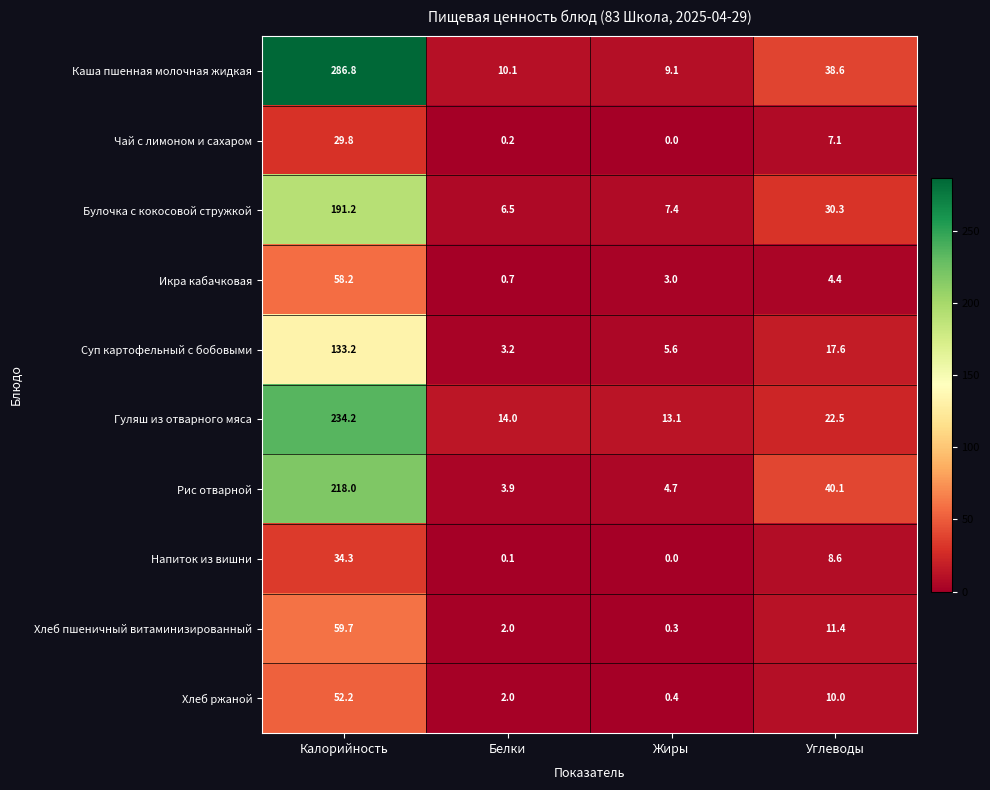

What is the sum of the Хлеб ржаной values at Калорийность and Углеводы?

62.2